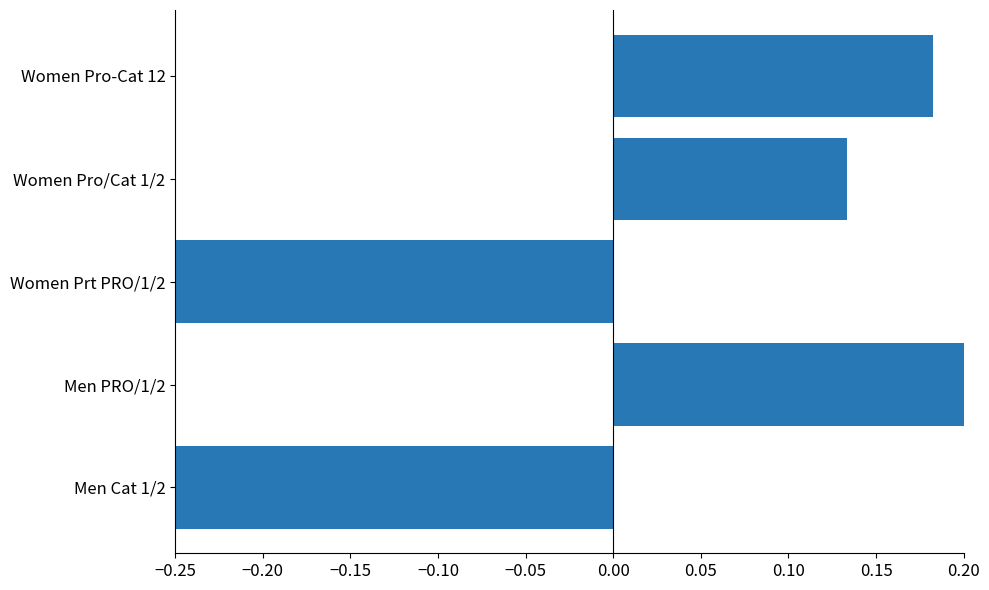

How many data points are above 0?

3